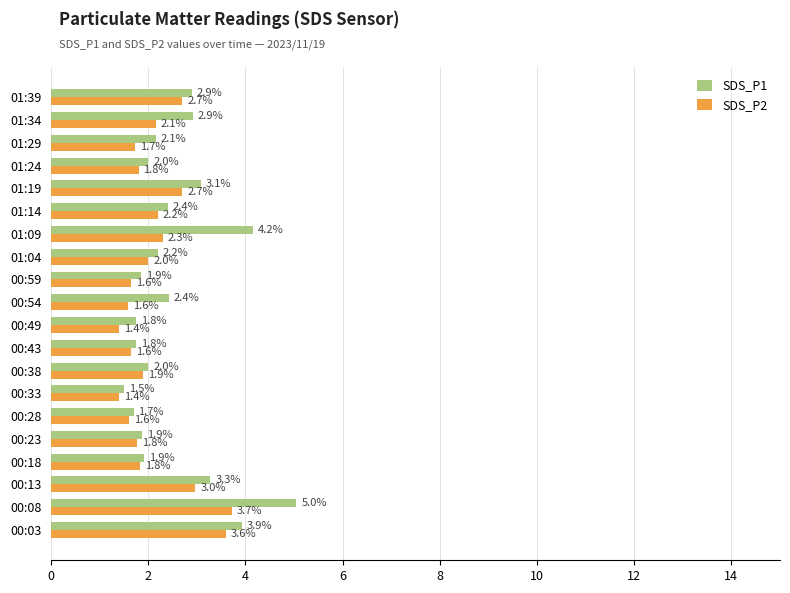

Rank the series by their average value, from lowest to highest.

SDS_P2, SDS_P1